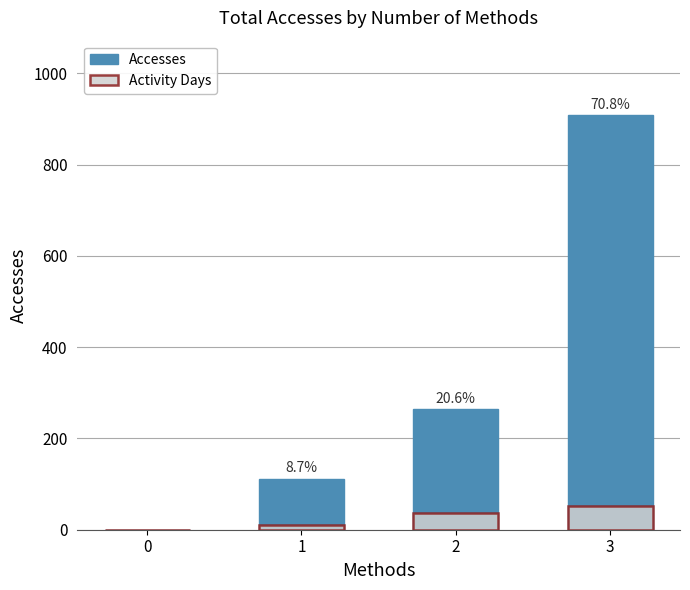

Rank the series at 1 from lowest to highest value.

Activity Days, Accesses